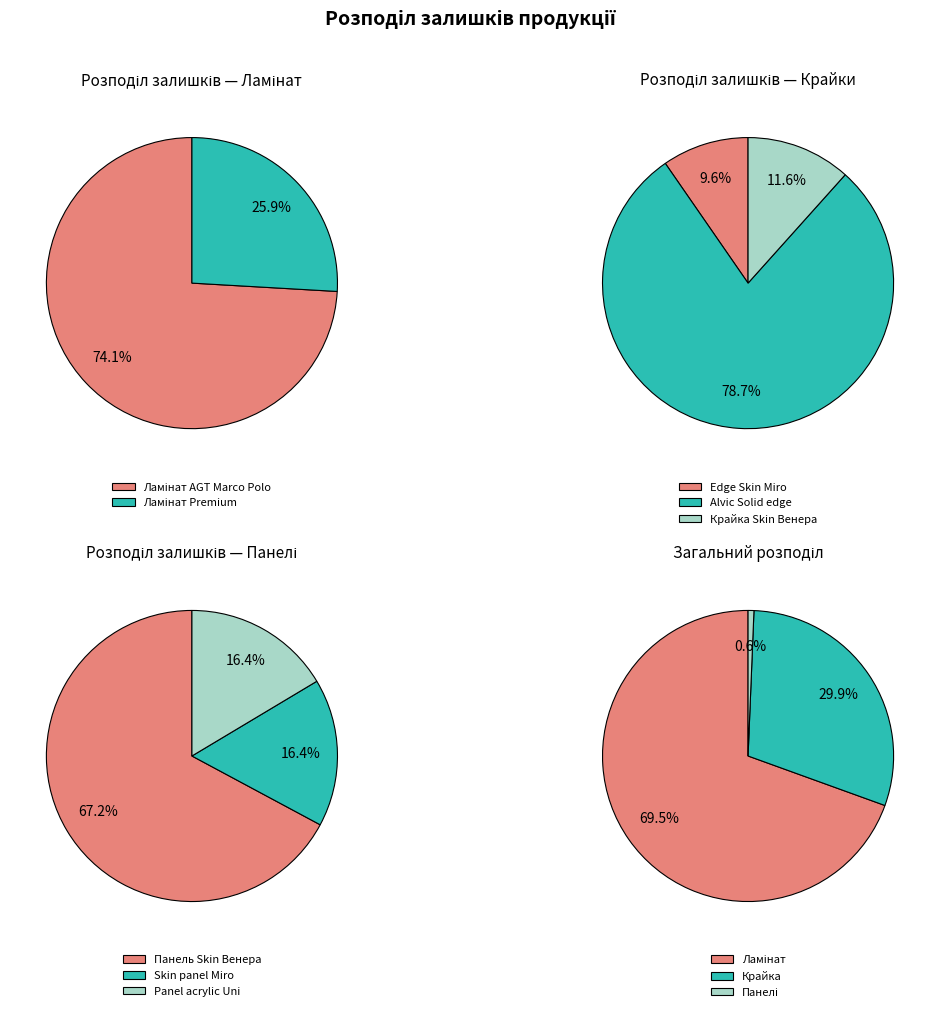

Does Panel acrylic Acrylic 18 mm. Uni account for over 50% of the chart?

No